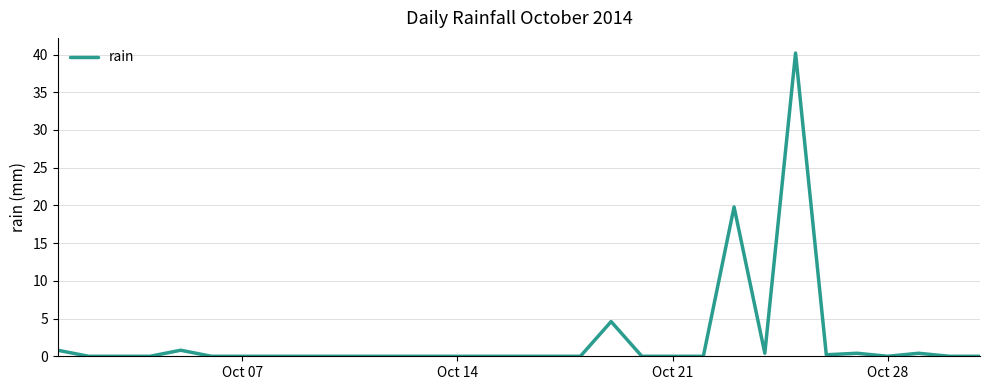

What is the maximum value shown in the chart?

40.2